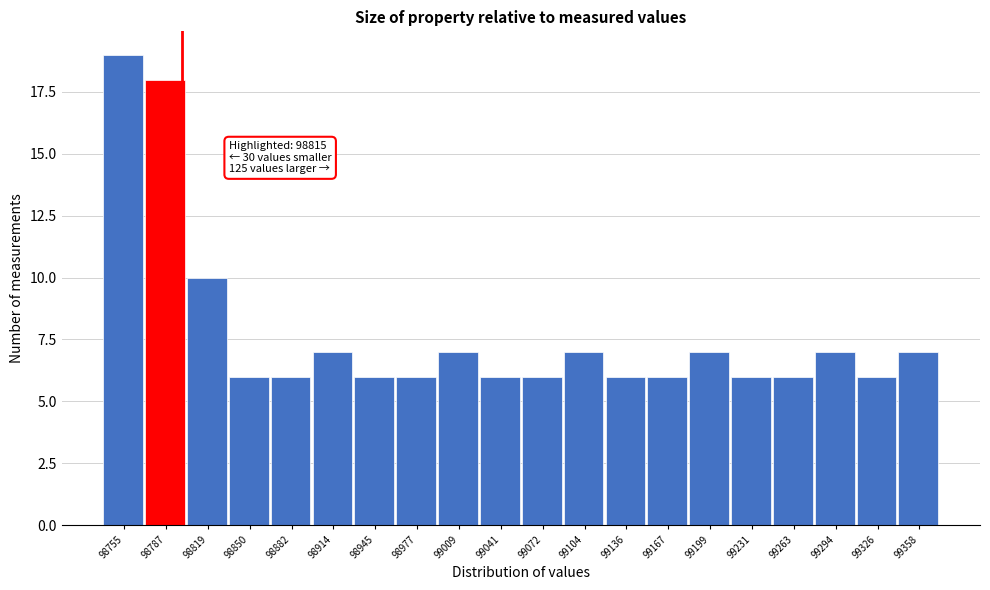

Reading right to left, transcribe all the data shown in this chart.

99358=7	99326=6	99294=7	99263=6	99231=6	99199=7	99167=6	99136=6	99104=7	99072=6	99041=6	99009=7	98977=6	98945=6	98914=7	98882=6	98850=6	98819=10	98787=18	98755=19